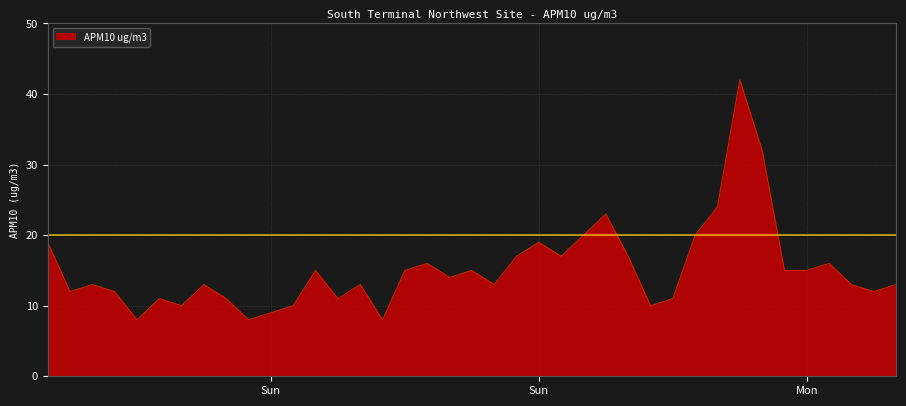

How many lines are shown in the chart?

1